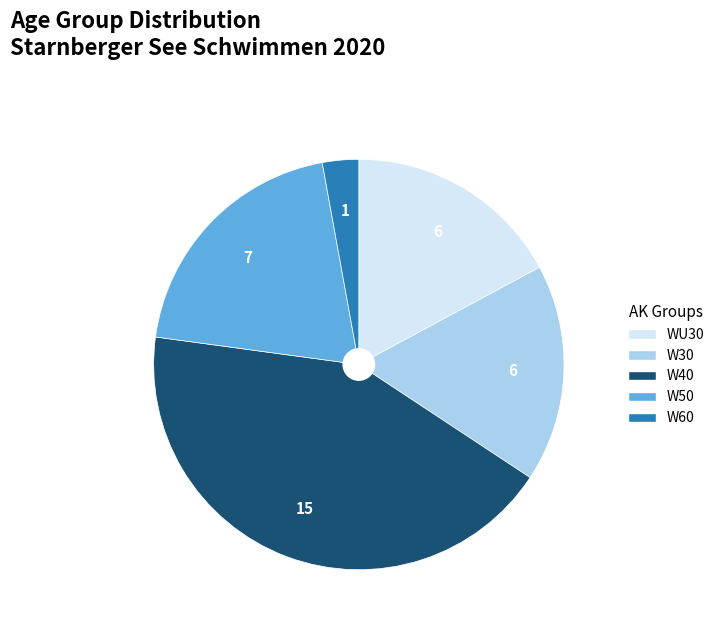

Which has a higher value, W30 or W40?

W40